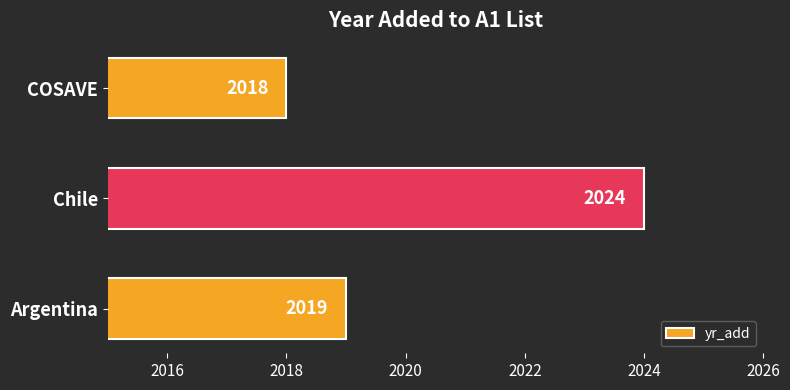

Where is the data nearest to the value 2021?

Argentina